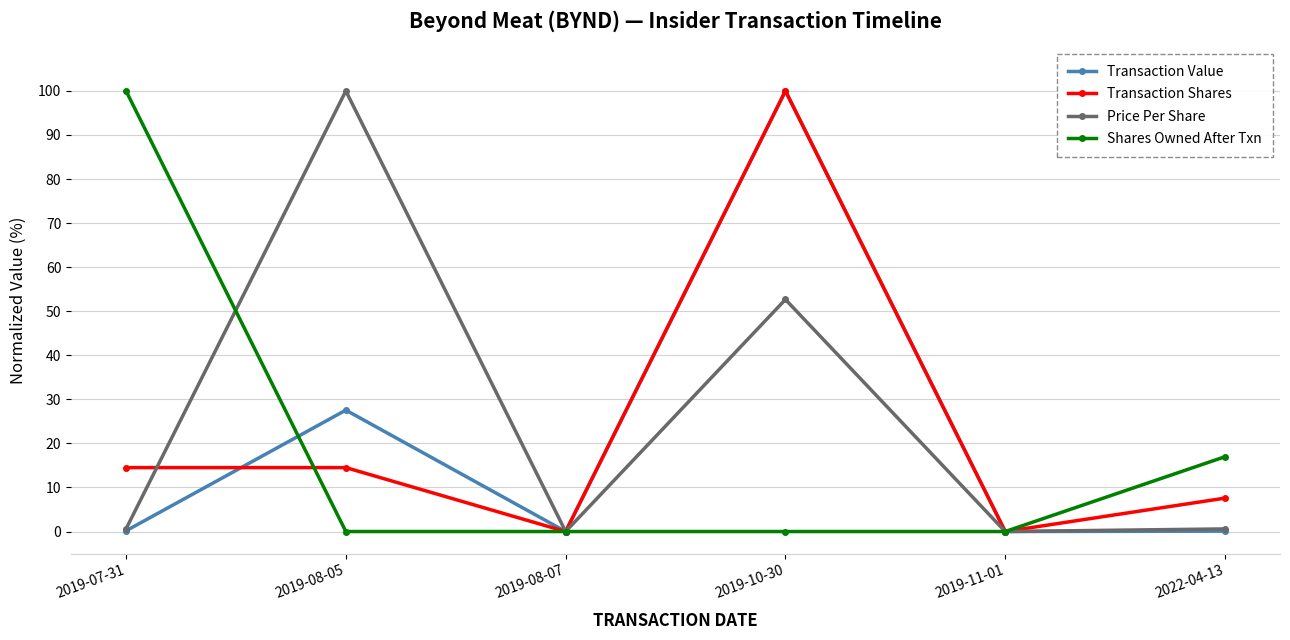

At which label does Transaction Shares reach its peak?

2019-10-30